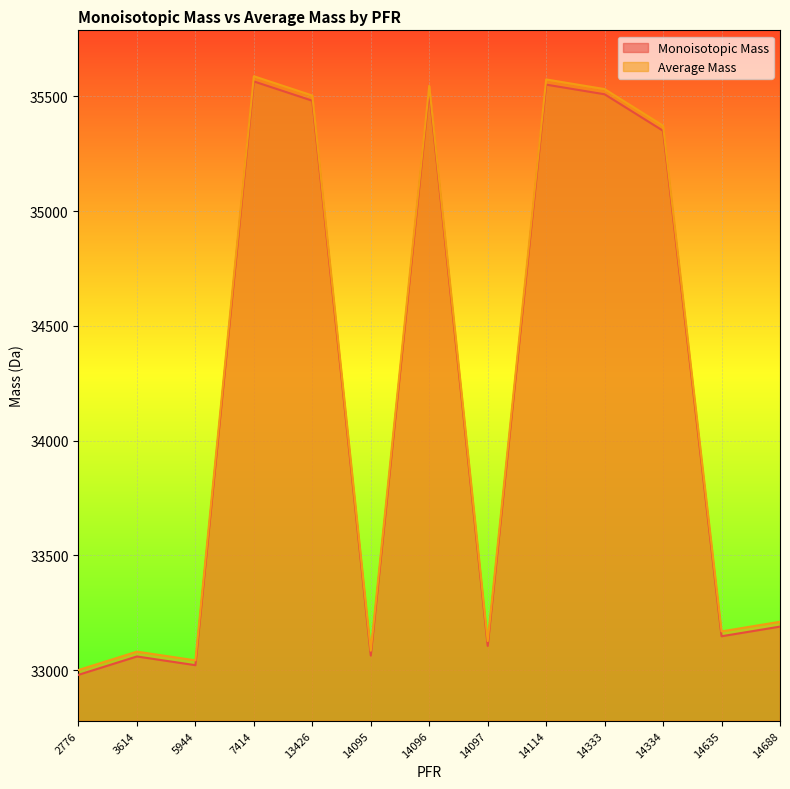

Reading left to right, list all the values displayed in this chart.

Monoisotopic Mass: 32979.4	33059.4	33021.5	35564.8	35480.7	33063.5	35522.7	33105.5	35550.8	35508.8	35349.7	33147.5	33189.5
Average Mass: 33000.4	33080.4	33042.5	35587.4	35503.3	33084.5	35545.3	33126.6	35573.4	35531.3	35372.1	33168.6	33210.6